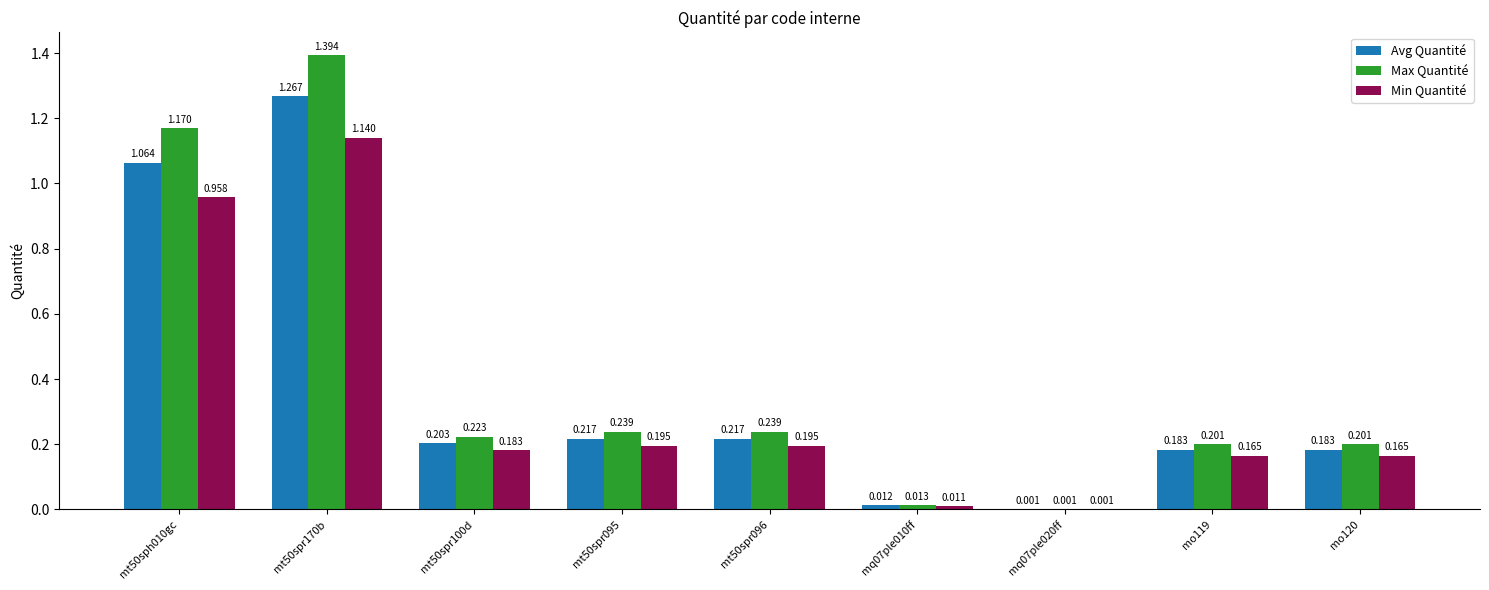

How many data points does each series have?

9